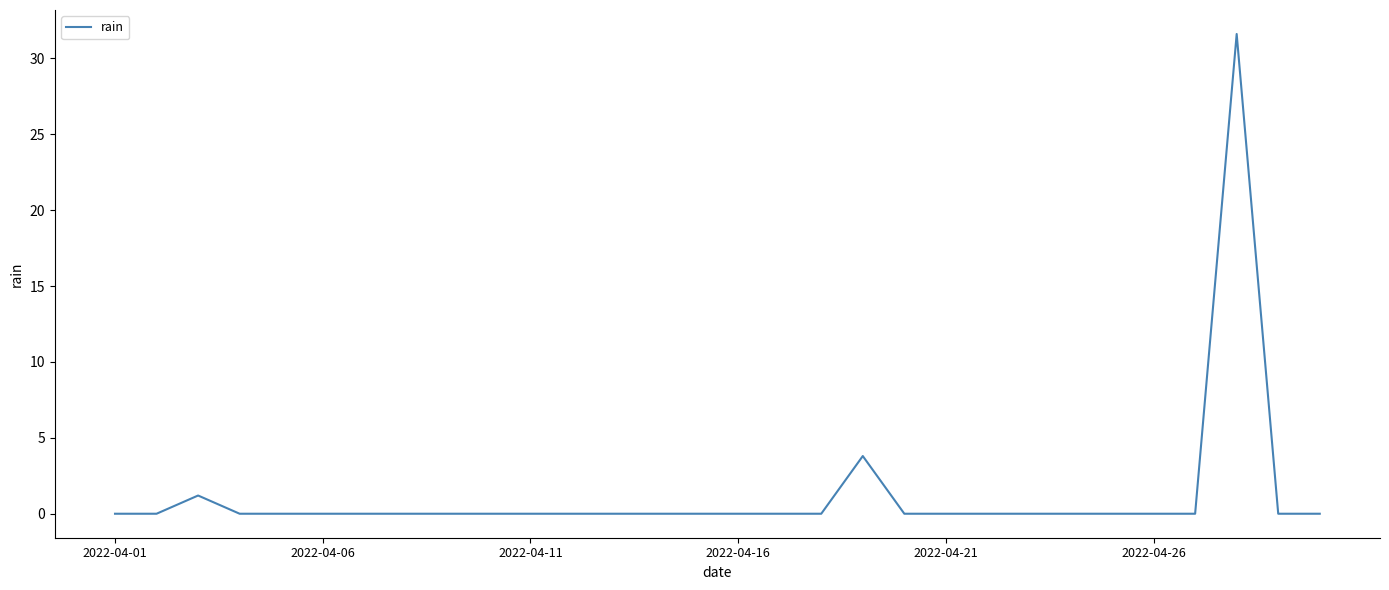

What is the greatest value displayed?

31.6